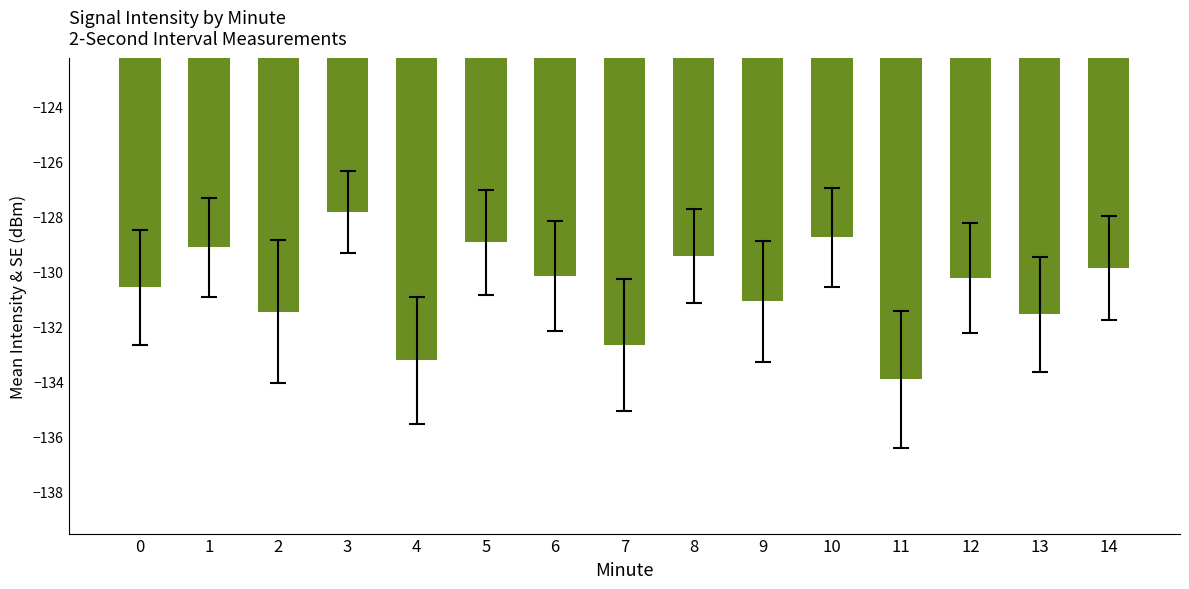

Between 10 and 1, which is larger?

10